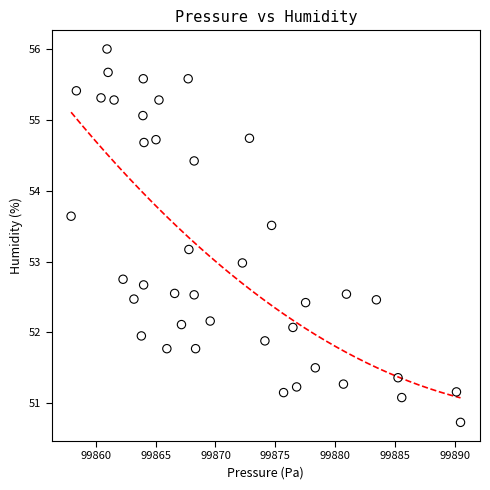

What is the range of Y values (max minus min)?

5.3